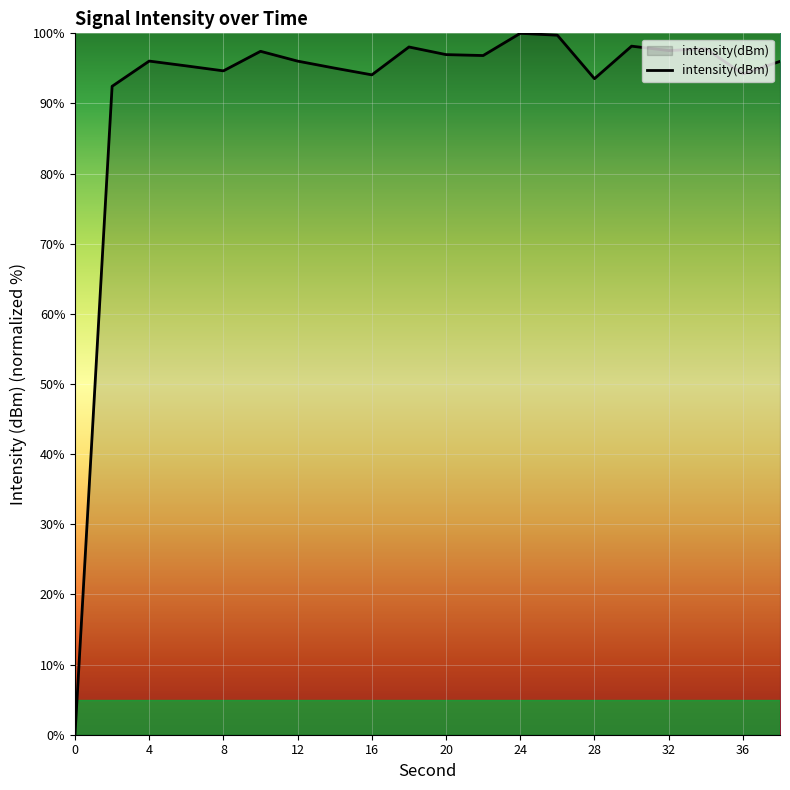

What is the greatest value displayed?

100.0